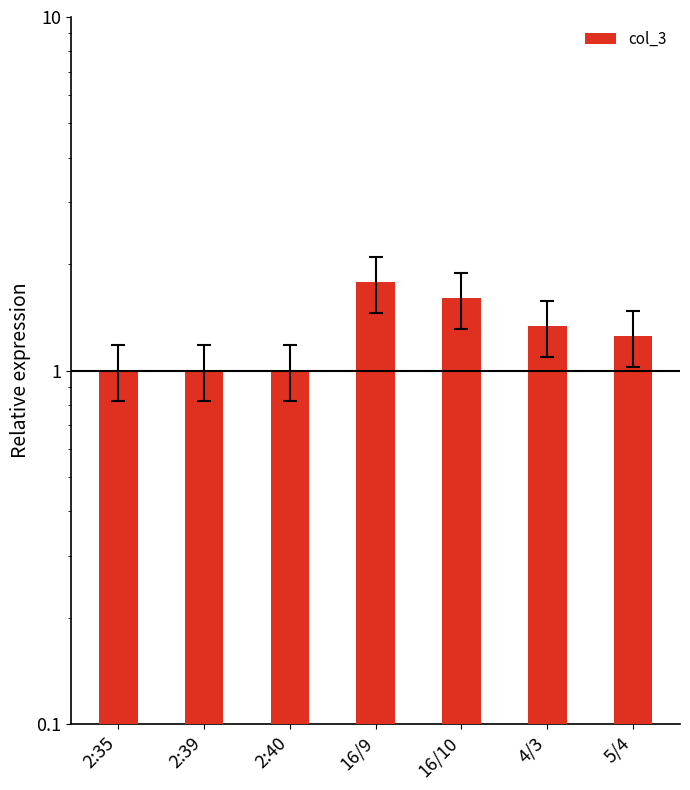

What is the difference between the maximum and minimum values?

0.8